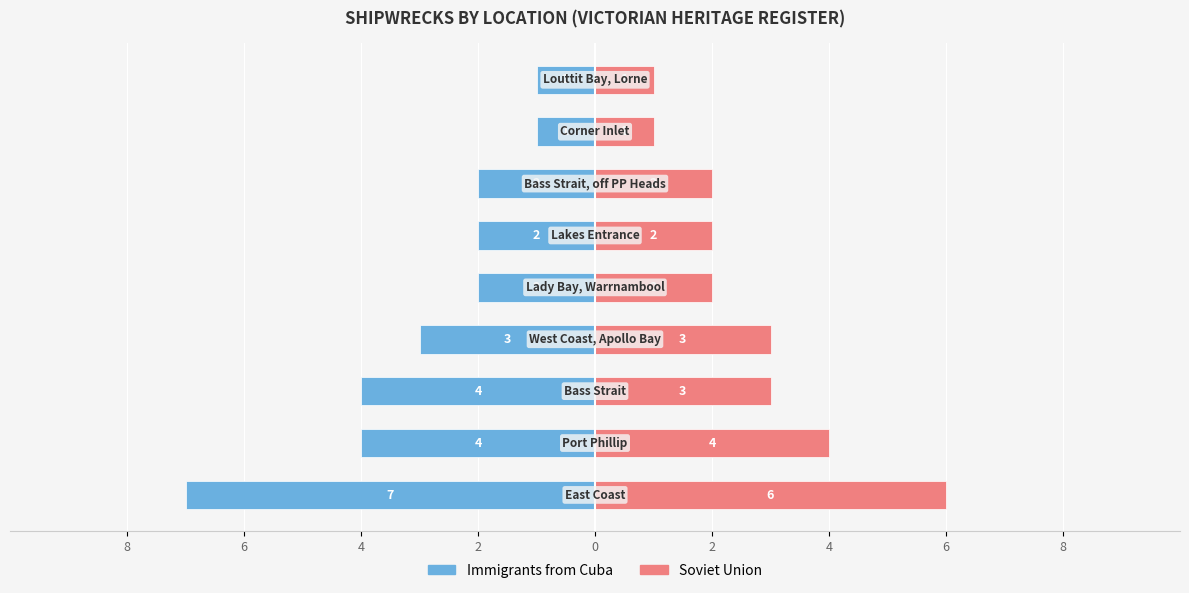

What are all the series names shown in the legend?

Immigrants from Cuba, Soviet Union